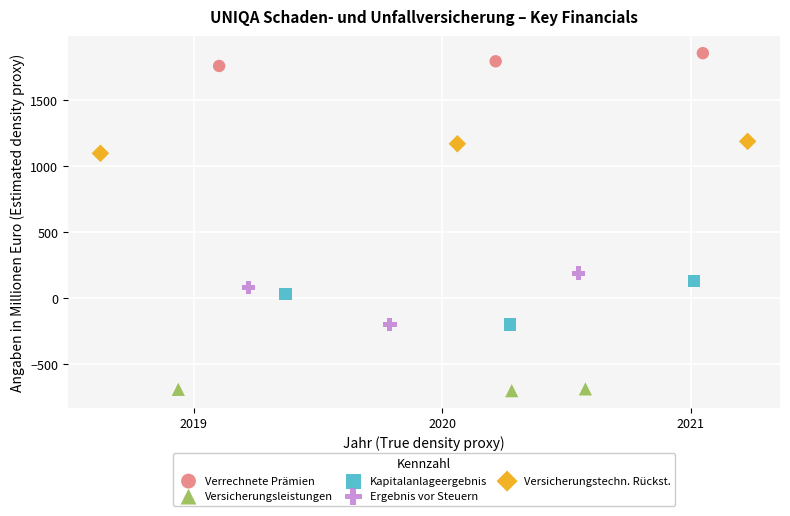

Which series has the largest Y range (max minus min)?

Ergebnis vor Steuern